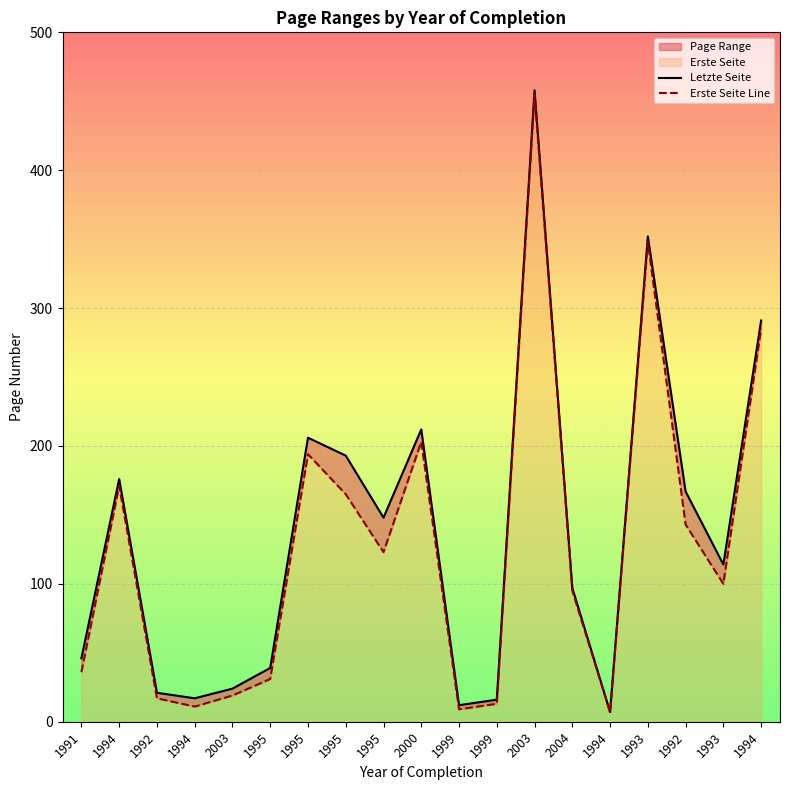

True or false: Letzte Seite has a value of 125 at 1993.

False